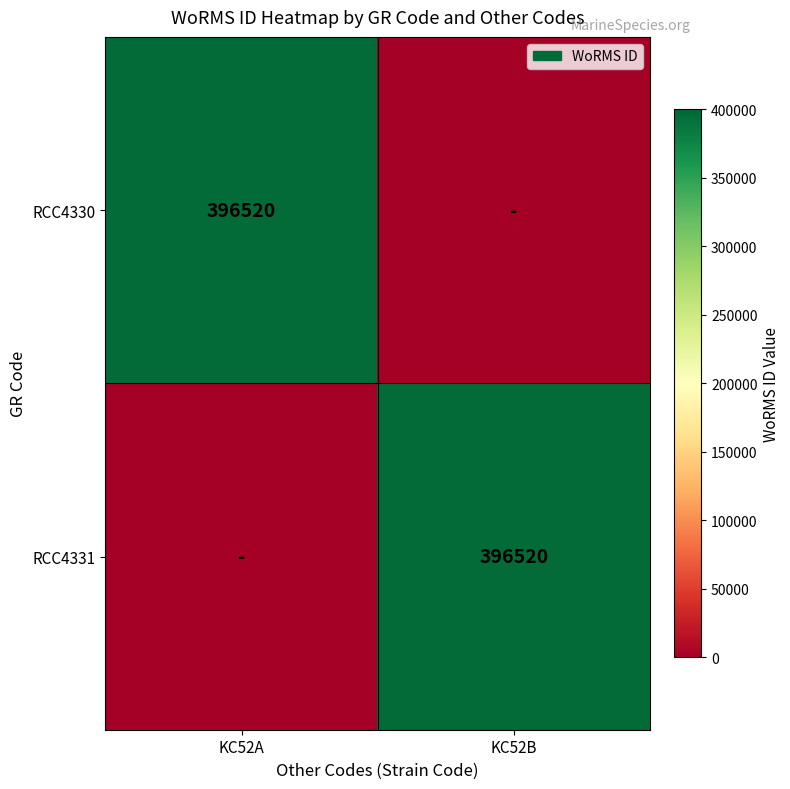

Is it true that RCC4331 equals 396520 at KC52B?

True